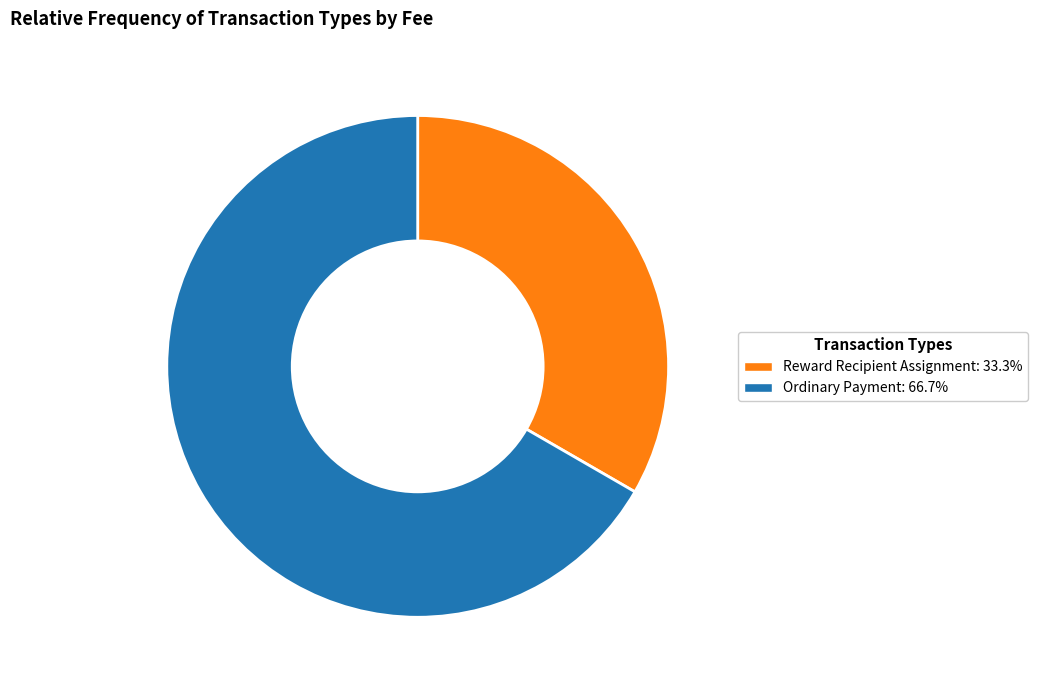

Is there a majority slice in this chart?

Yes